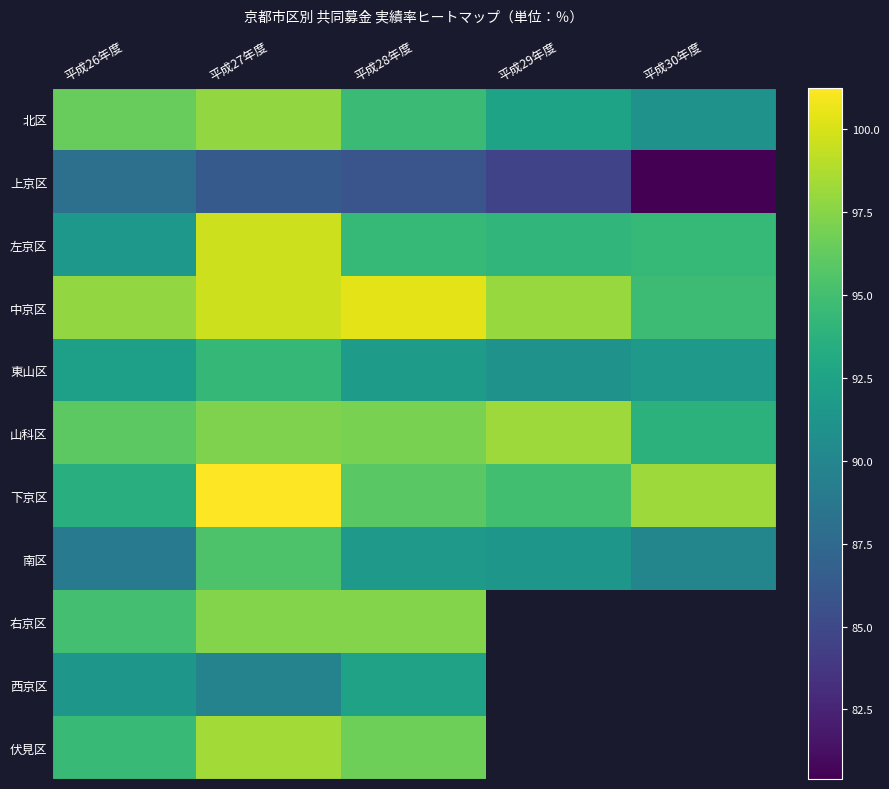

The 北区 series shows 91.1 at 平成30年度. True or false?

True